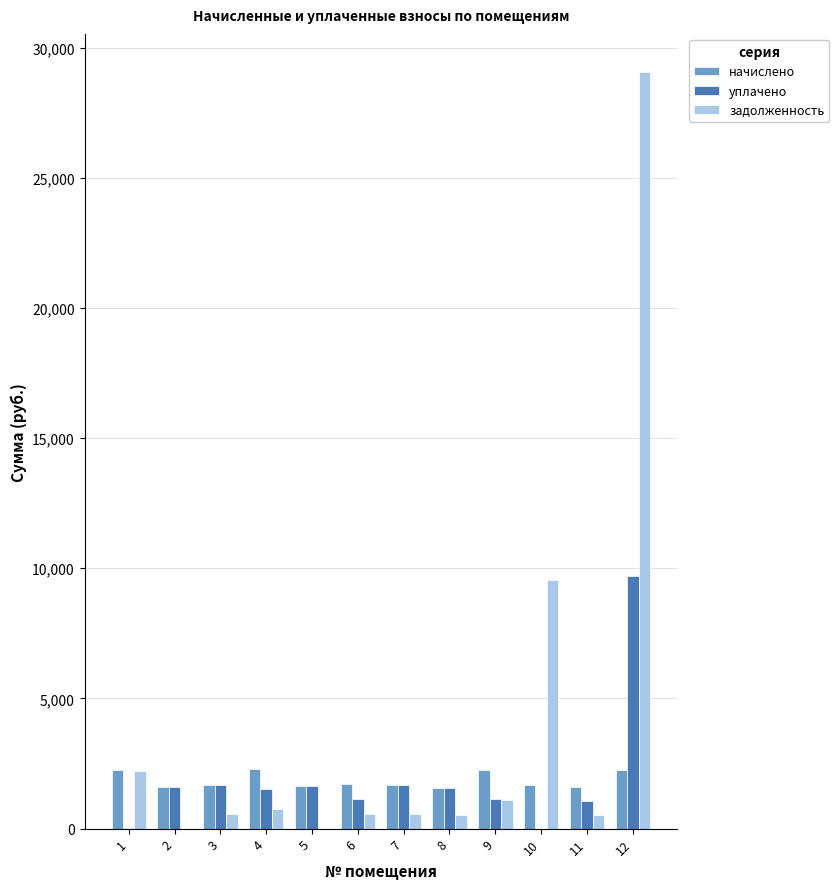

What is the sum of all начислено values?

22190.3